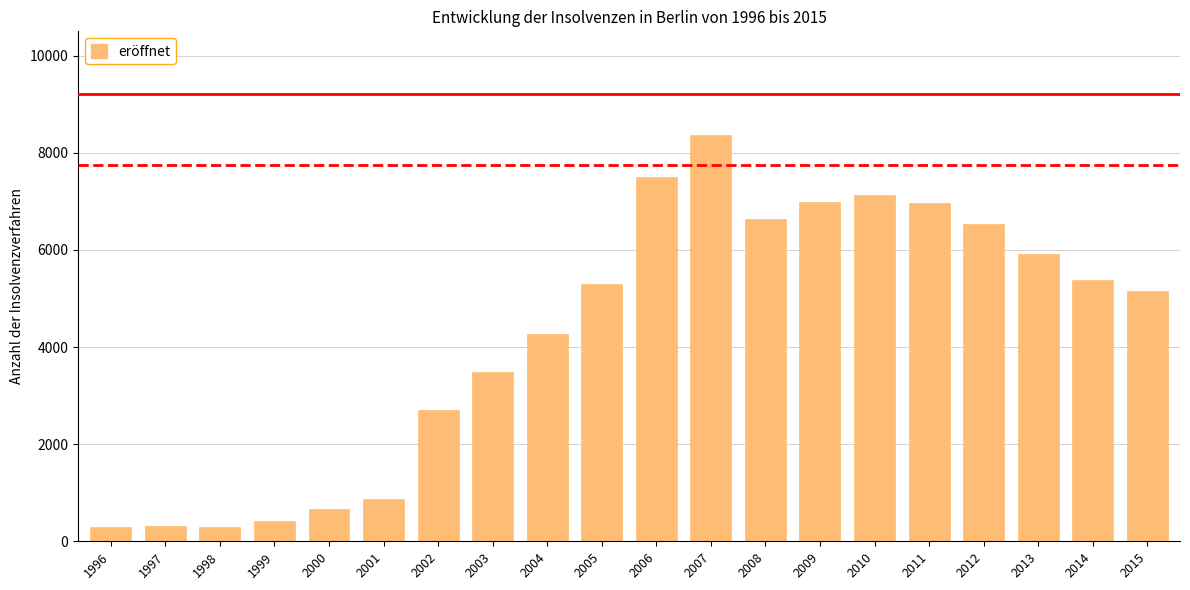

What is the difference between the values at 2015 and 2000?

4492